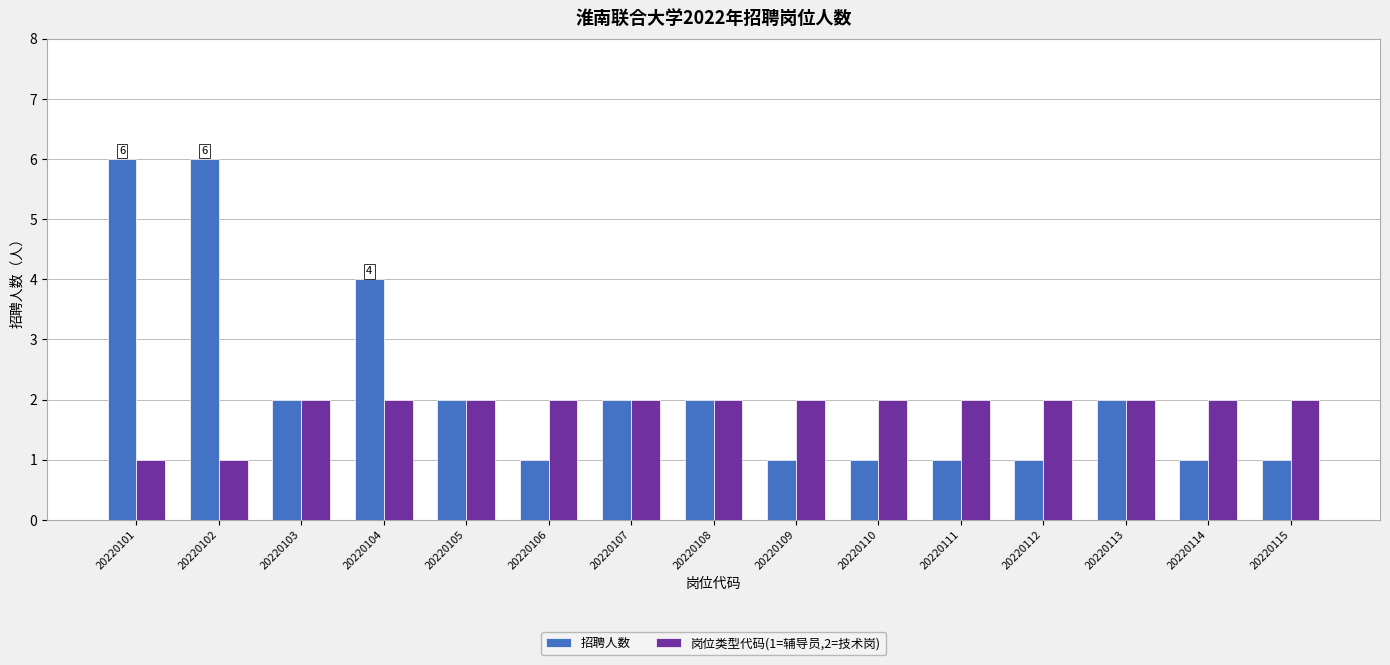

What is the maximum value for 招聘人数?

6